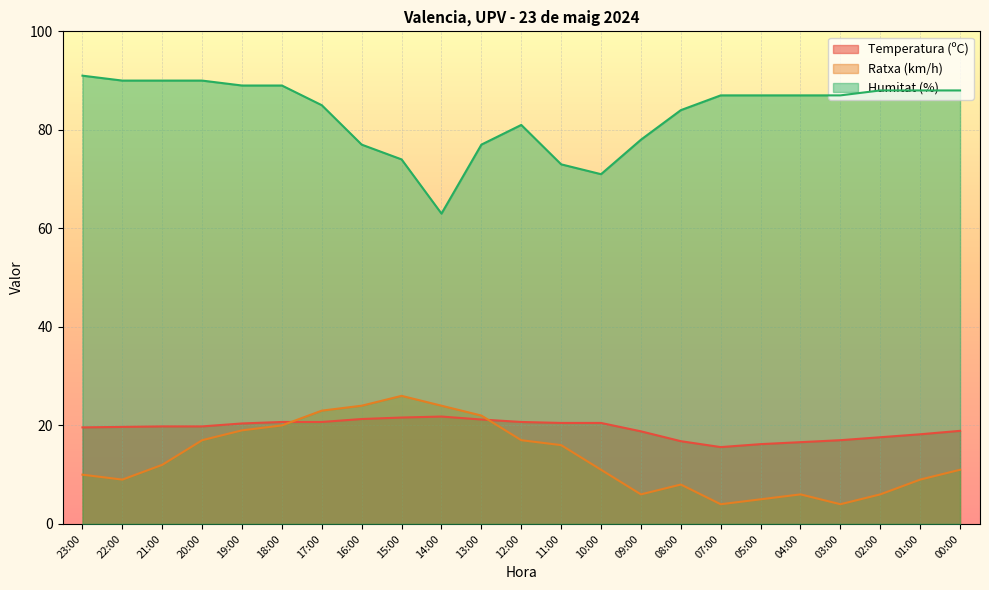

What is the difference between the Humitat (%) values at 09:00 and 15:00?

4.0